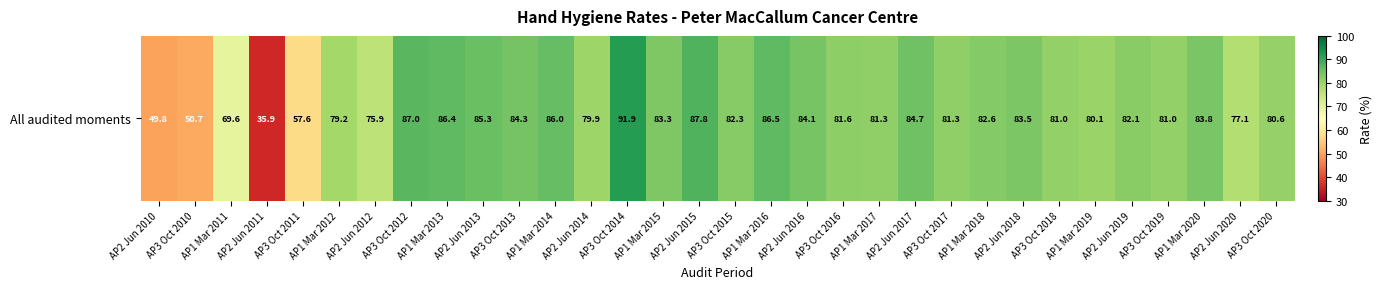

Rank the categories by value from lowest to highest.

AP2 Jun 2011, AP2 Jun 2010, AP3 Oct 2010, AP3 Oct 2011, AP1 Mar 2011, AP2 Jun 2012, AP2 Jun 2020, AP1 Mar 2012, AP2 Jun 2014, AP1 Mar 2019, AP3 Oct 2020, AP3 Oct 2018, AP3 Oct 2019, AP1 Mar 2017, AP3 Oct 2017, AP3 Oct 2016, AP2 Jun 2019, AP3 Oct 2015, AP1 Mar 2018, AP1 Mar 2015, AP2 Jun 2018, AP1 Mar 2020, AP2 Jun 2016, AP3 Oct 2013, AP2 Jun 2017, AP2 Jun 2013, AP1 Mar 2014, AP1 Mar 2013, AP1 Mar 2016, AP3 Oct 2012, AP2 Jun 2015, AP3 Oct 2014